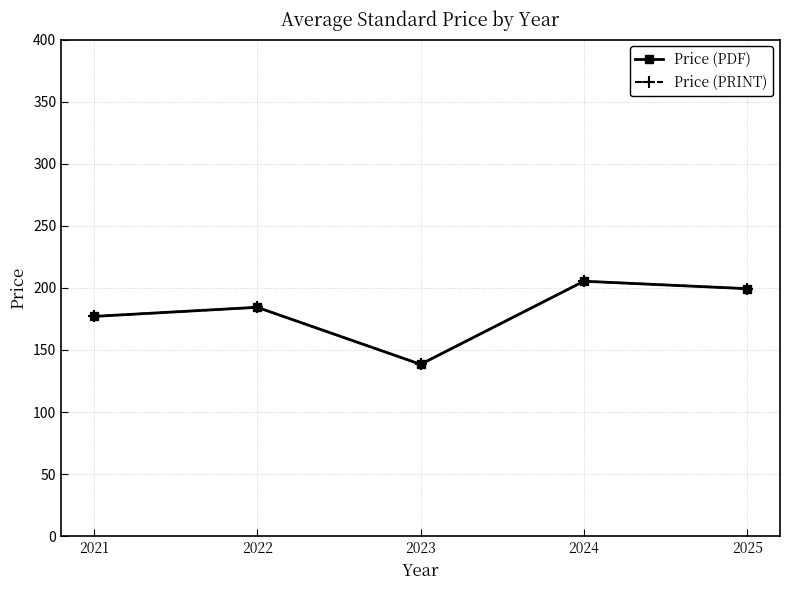

How many values in the Price (PRINT) series exceed 184?

3